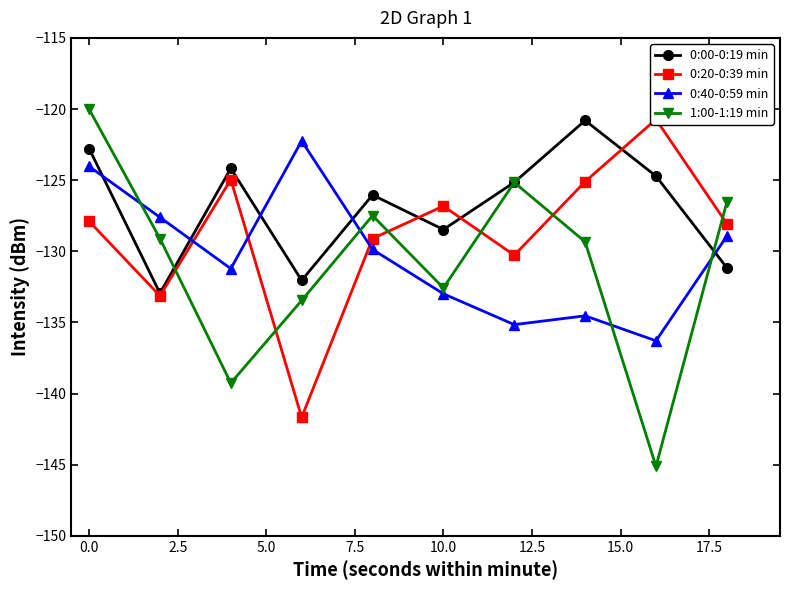

Does the chart display data point markers on the line(s)?

Yes